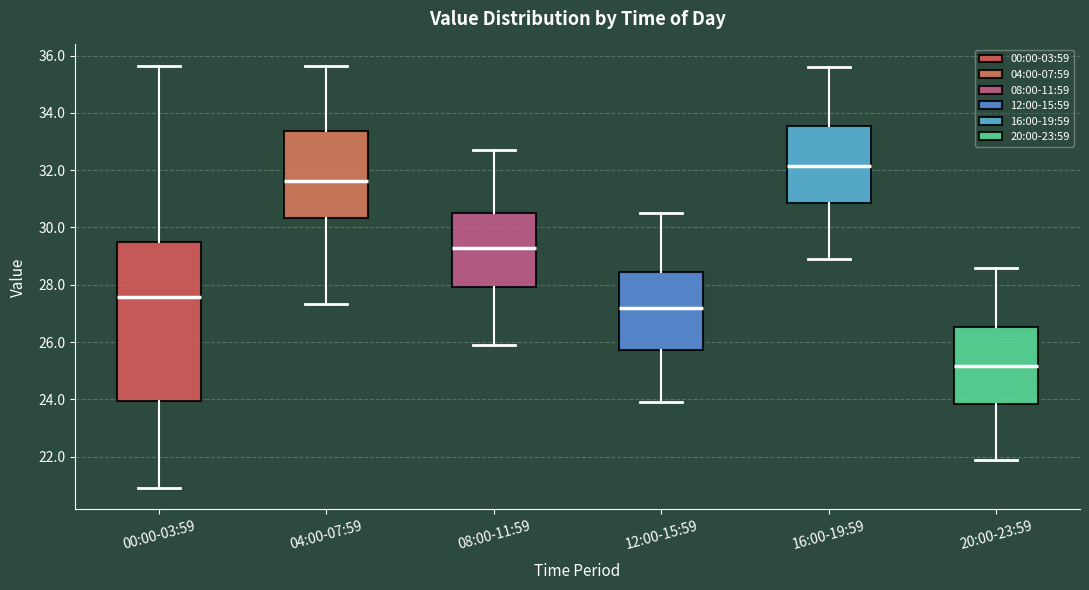

Reading left to right, transcribe this box plot: for each box, give where its median line is, the range the box spans, and where its two whiskers end, as read against the y-axis. The values are not printed on the chart, so give them approximately, as read against the axis.

00:00-03:59: median 27.6, box 24.0 to 29.4, whiskers 21.0 to 35.6
04:00-07:59: median 31.6, box 30.4 to 33.4, whiskers 27.4 to 35.6
08:00-11:59: median 29.2, box 28.0 to 30.6, whiskers 26.0 to 32.8
12:00-15:59: median 27.2, box 25.8 to 28.4, whiskers 24.0 to 30.6
16:00-19:59: median 32.2, box 30.8 to 33.6, whiskers 29.0 to 35.6
20:00-23:59: median 25.2, box 23.8 to 26.6, whiskers 22.0 to 28.6